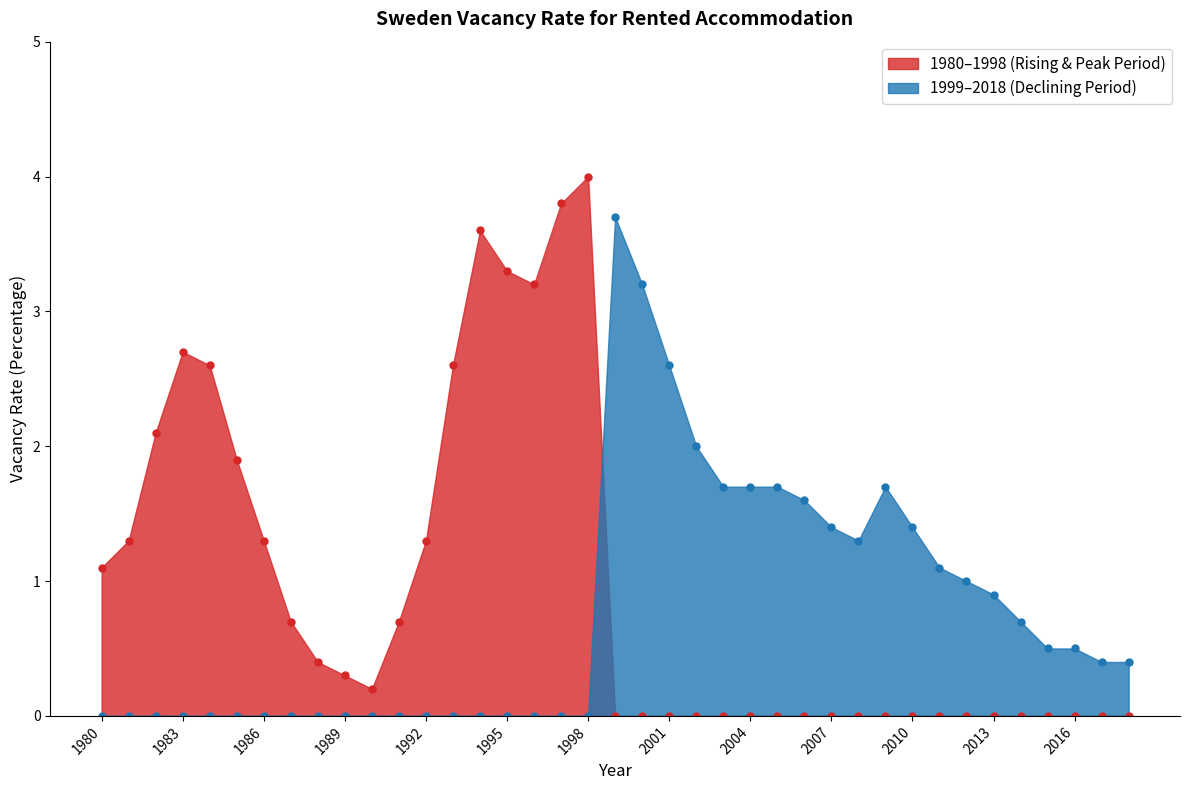

Does the chart display data point markers on the line(s)?

Yes